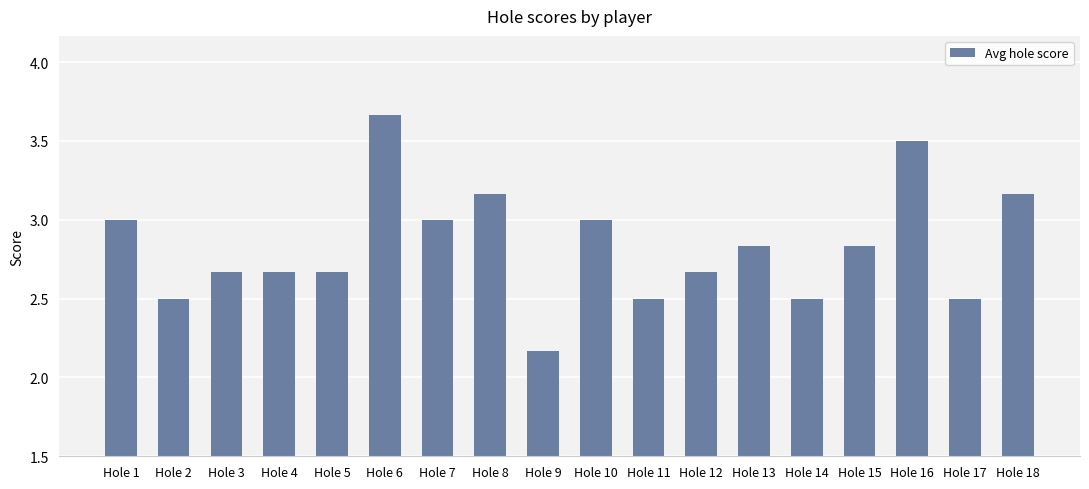

Which category has the highest value across all series?

Hole 6